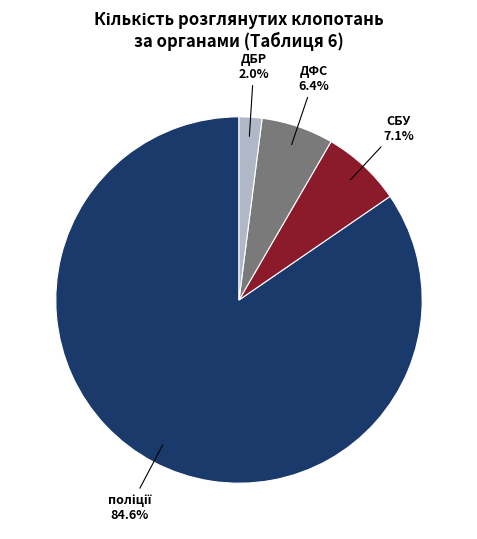

To the nearest percent, what percentage of the pie is СБУ?

7%